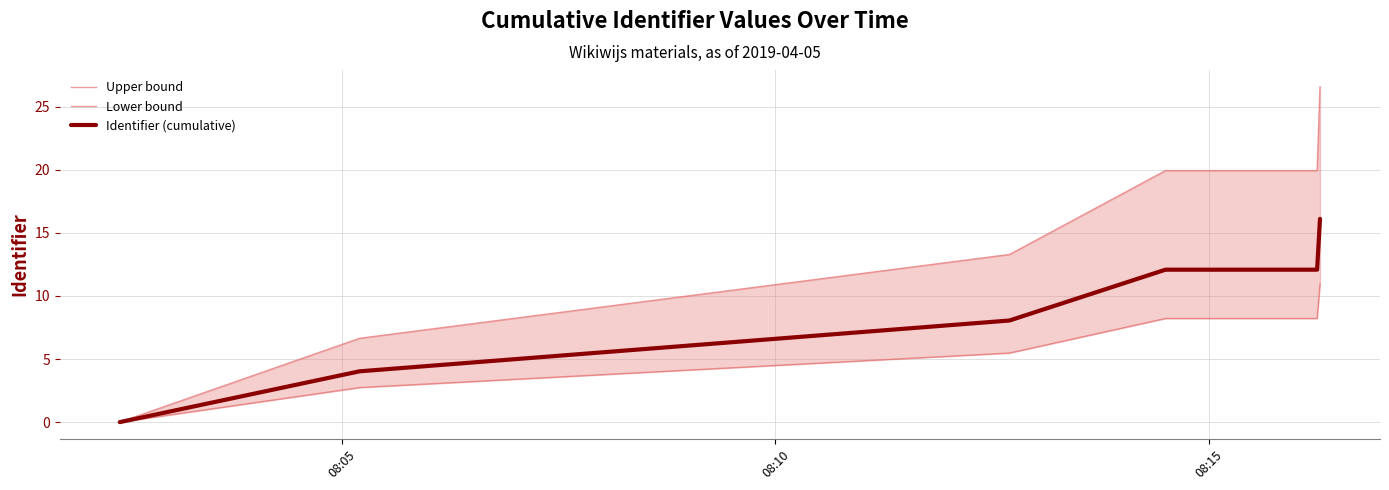

Which series has the largest total across all categories?

Upper bound